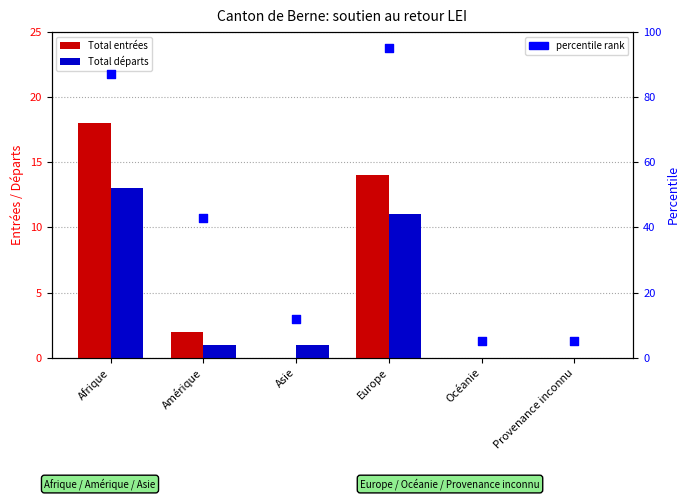

At which category is the sum across all series the highest?

Europe